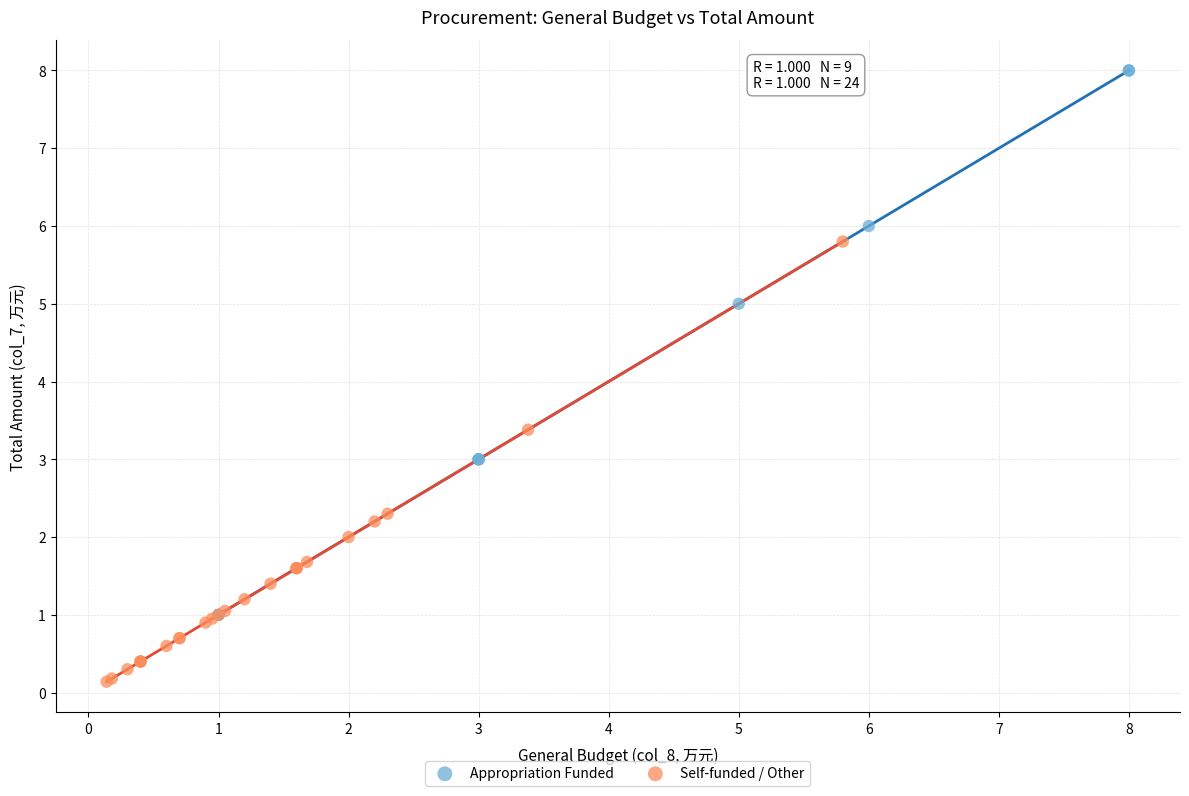

Which series has the largest Y range (max minus min)?

Appropriation Funded